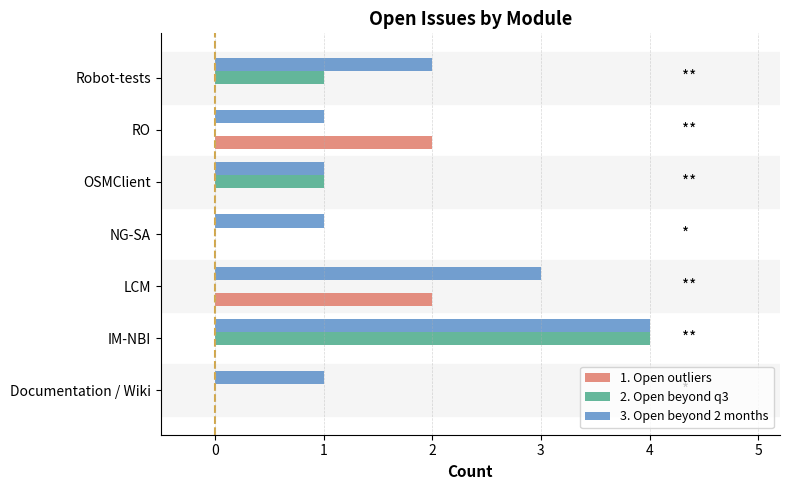

What is the sum of all 1. Open outliers values?

4